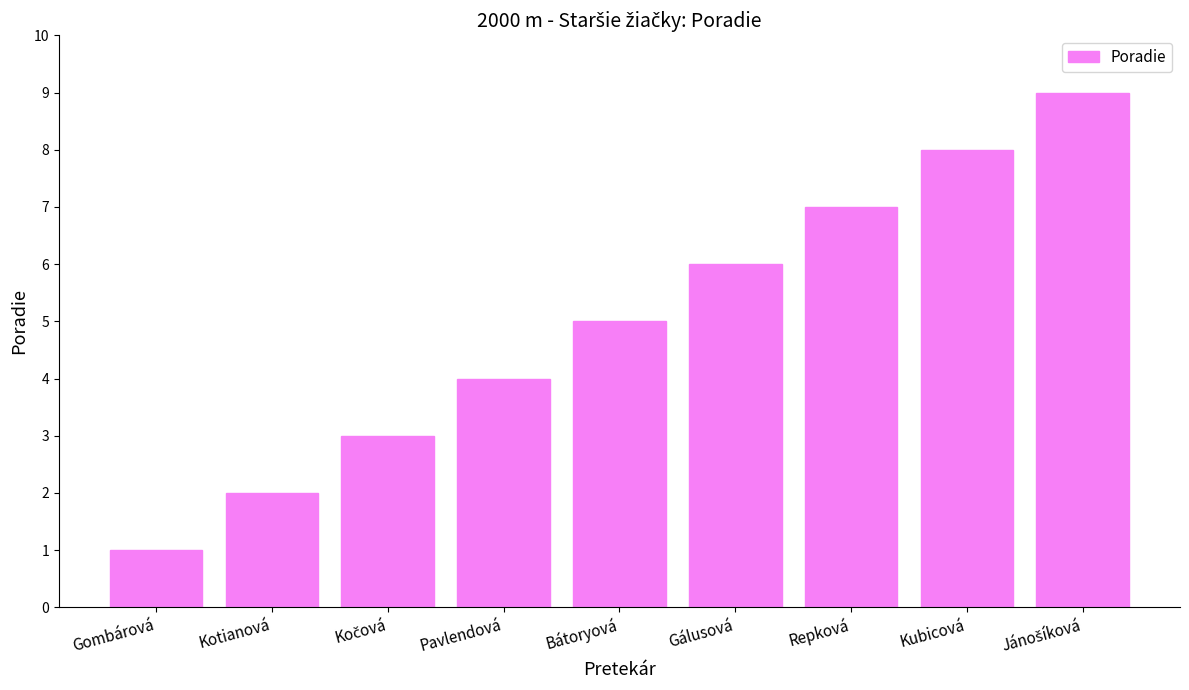

How many bars are there in total?

9